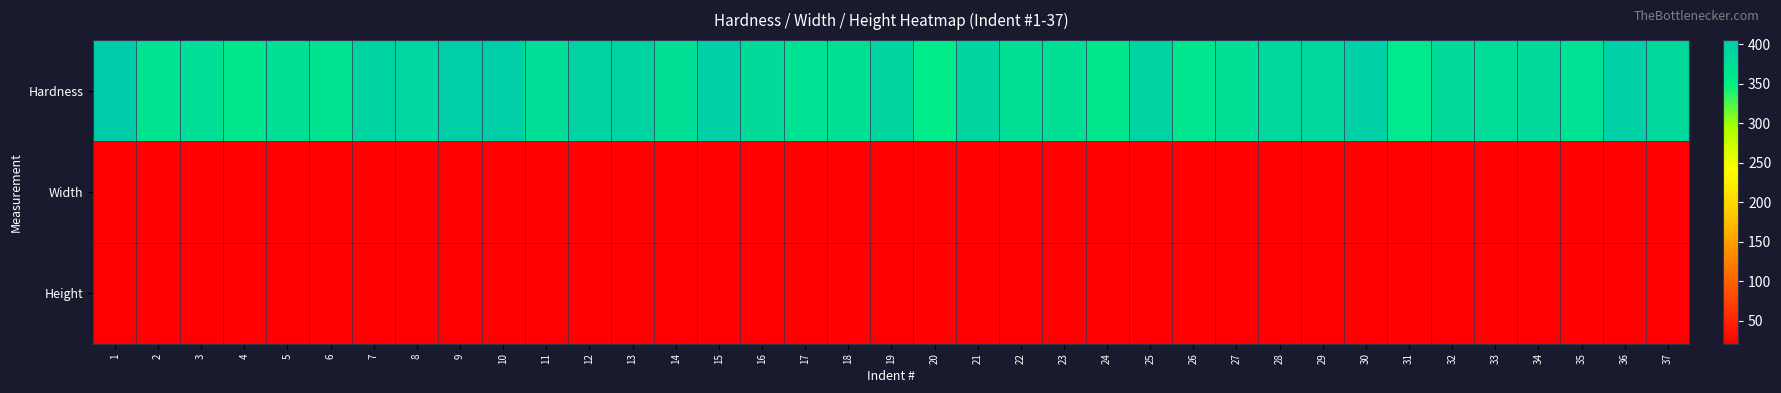

Which series has the largest total across all categories?

Hardness